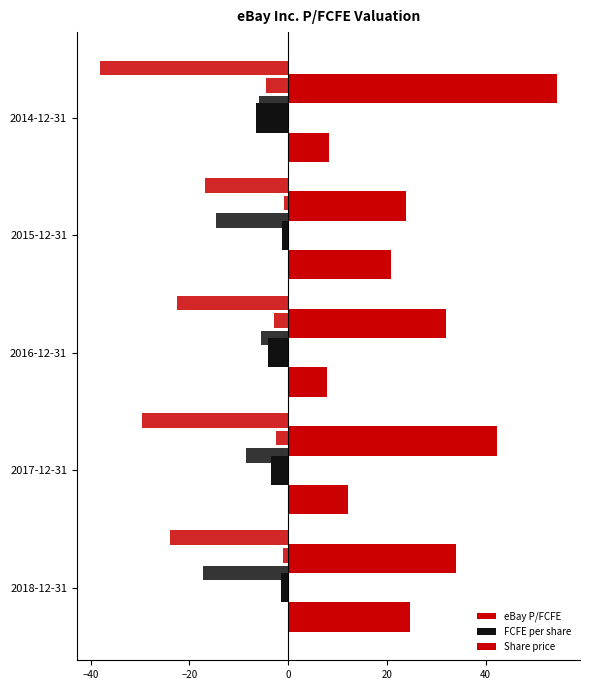

Are the bars horizontal?

Yes